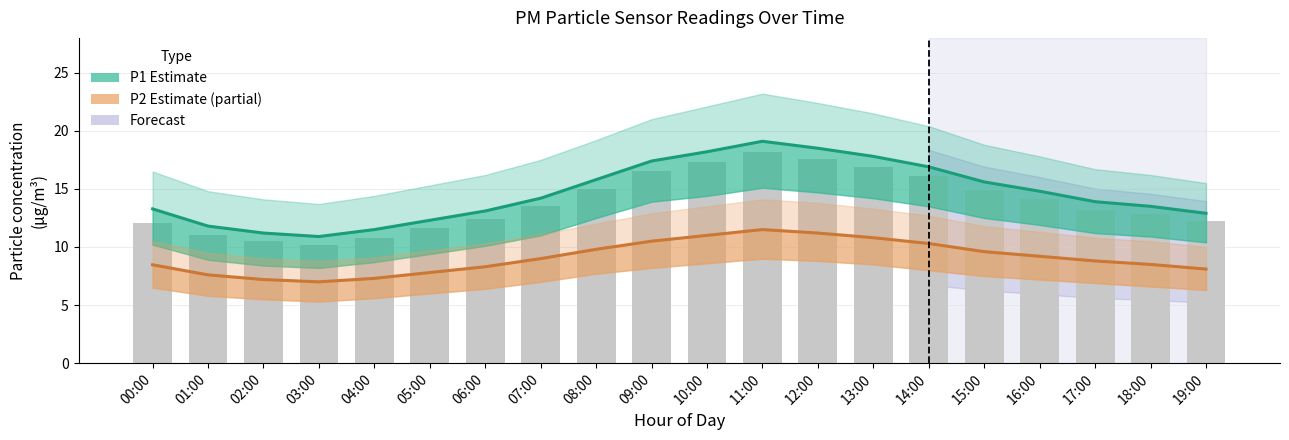

Which series has the largest total across all categories?

P1 (PM10)